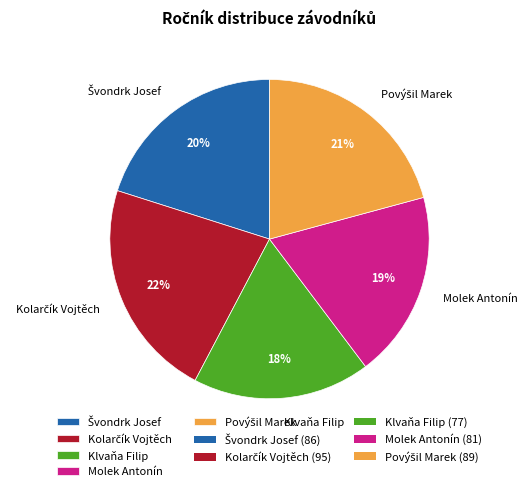

Is there a majority slice in this chart?

No